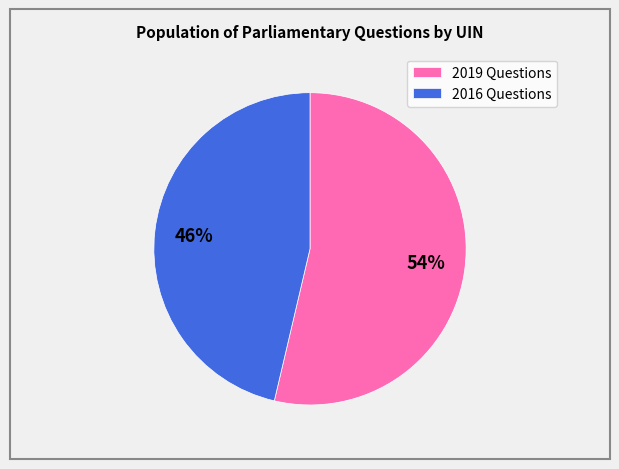

Approximately how many times larger is the value at 2019 Questions compared to 2016 Questions?

1.2